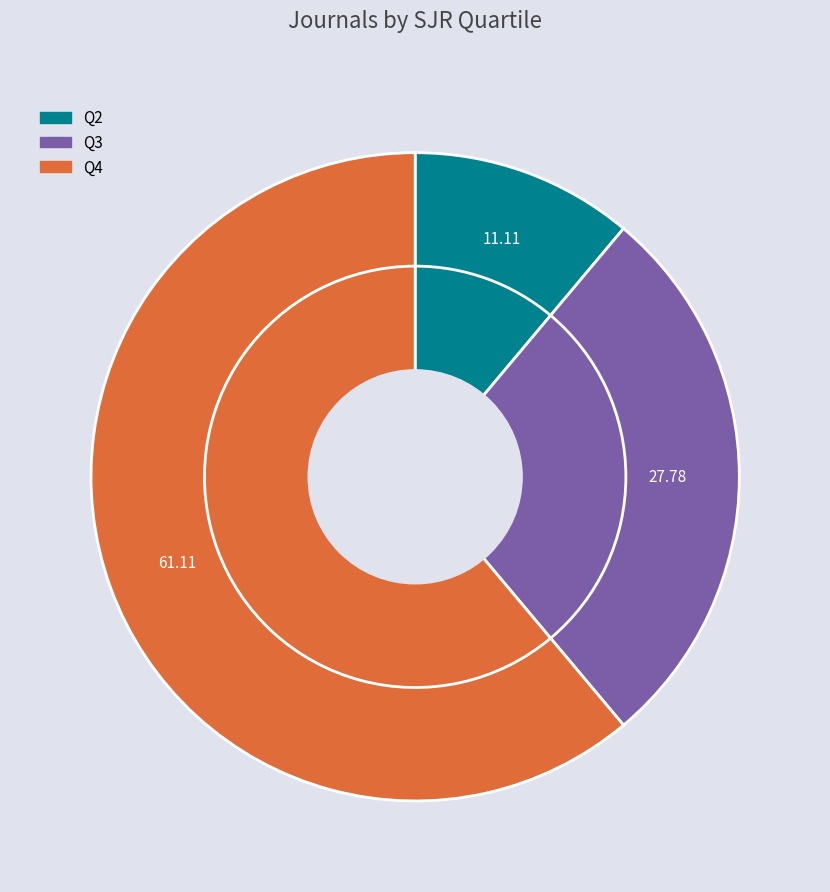

How many slices are in this pie chart?

3